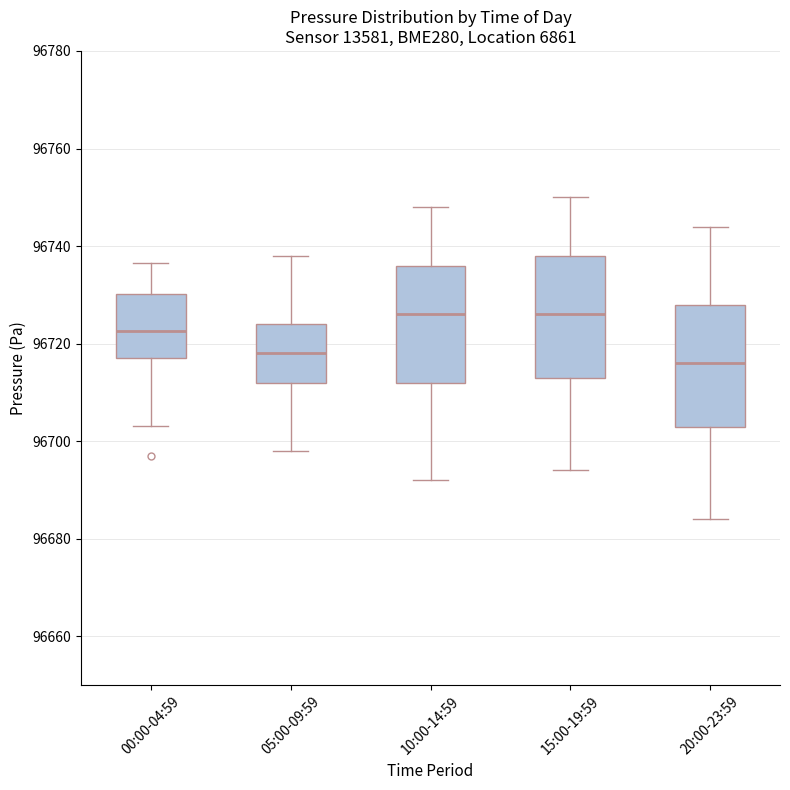

Reading left to right, transcribe this box plot: for each box, give where its median line is, the range the box spans, and where its two whiskers end, as read against the y-axis. The values are not printed on the chart, so give them approximately, as read against the axis.

00:00-04:59: median 96722, box 96718 to 96730, whiskers 96704 to 96736
05:00-09:59: median 96718, box 96712 to 96724, whiskers 96698 to 96738
10:00-14:59: median 96726, box 96712 to 96736, whiskers 96692 to 96748
15:00-19:59: median 96726, box 96714 to 96738, whiskers 96694 to 96750
20:00-23:59: median 96716, box 96704 to 96728, whiskers 96684 to 96744